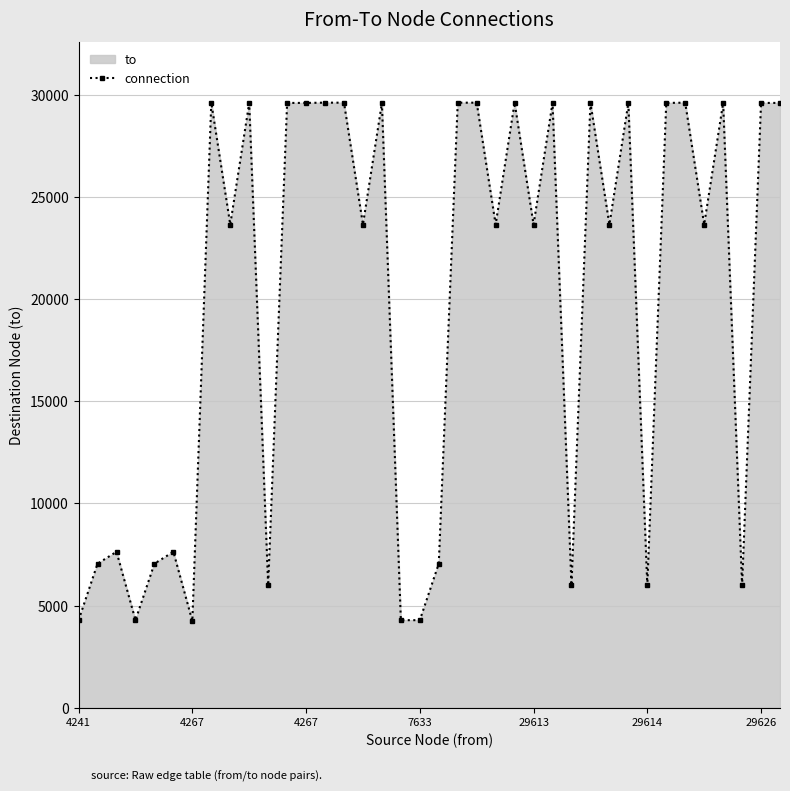

Does the chart have visible grid lines?

Yes